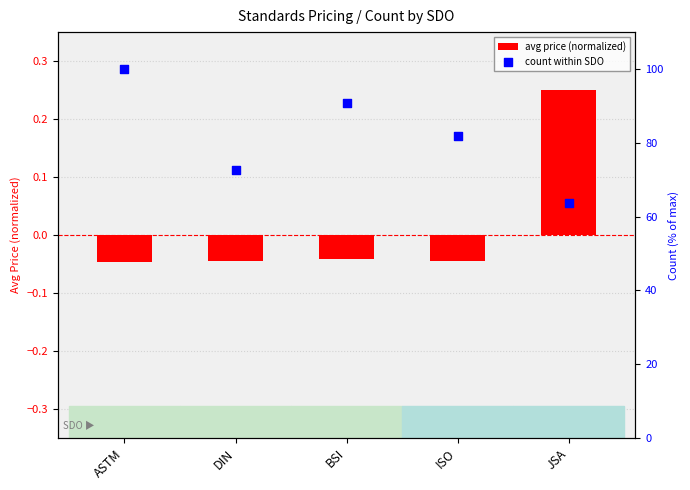

Which series has the widest spread of Y values?

count within SDO